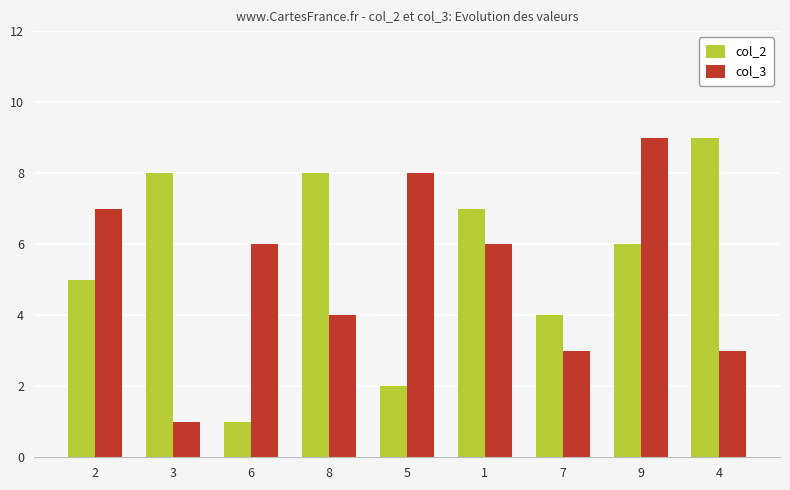

Is the value of col_3 at 7 greater than the value of col_2 at 6?

Yes